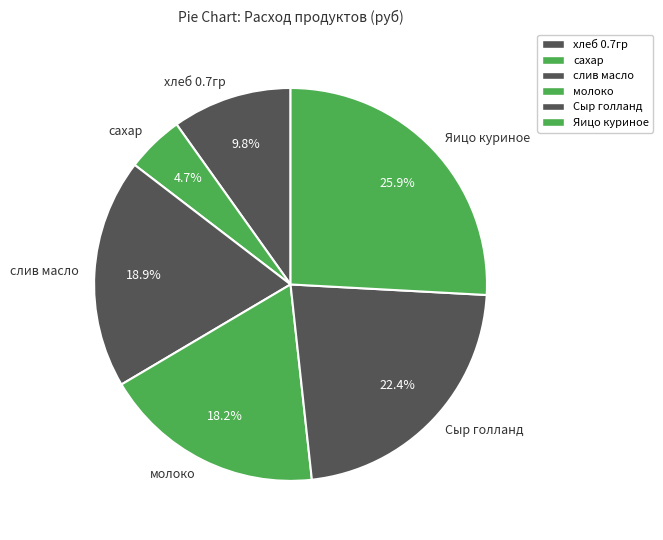

What is the largest slice in the pie chart?

Яицо куриное